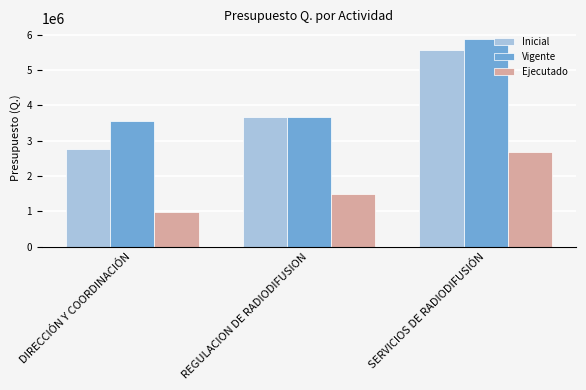

The value of Inicial at DIRECCIÓN Y COORDINACIÓN is 2762372.0. True or false?

True